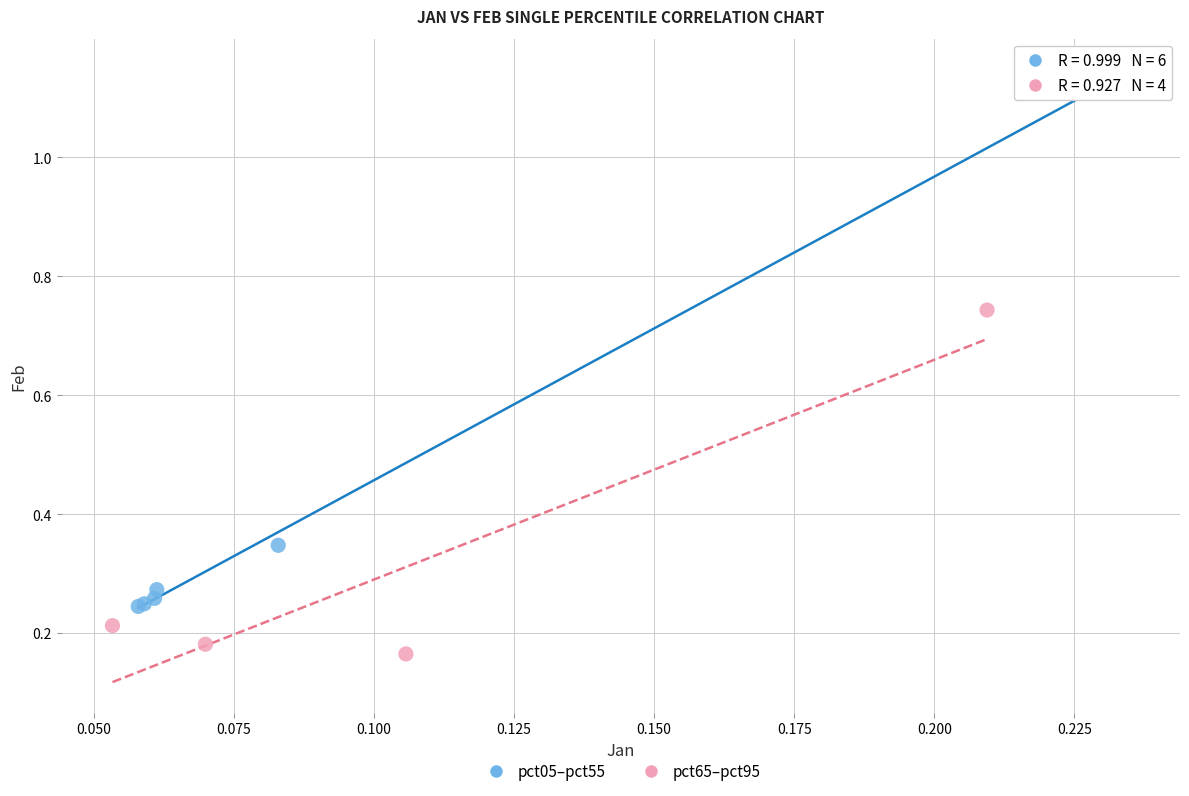

What are all the series names shown in the legend?

pct05–pct55, pct65–pct95